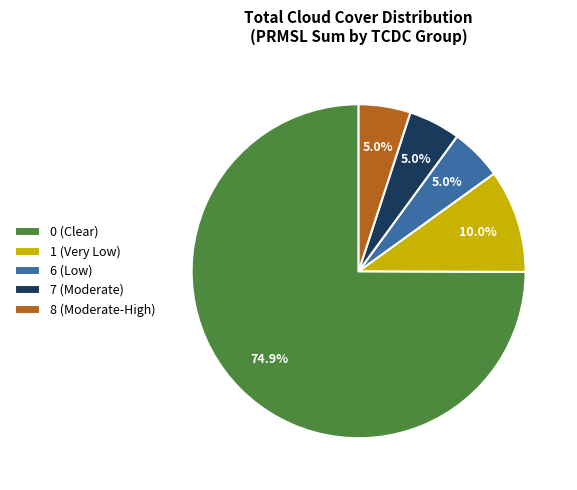

Does 0 (Clear) account for over 50% of the chart?

Yes